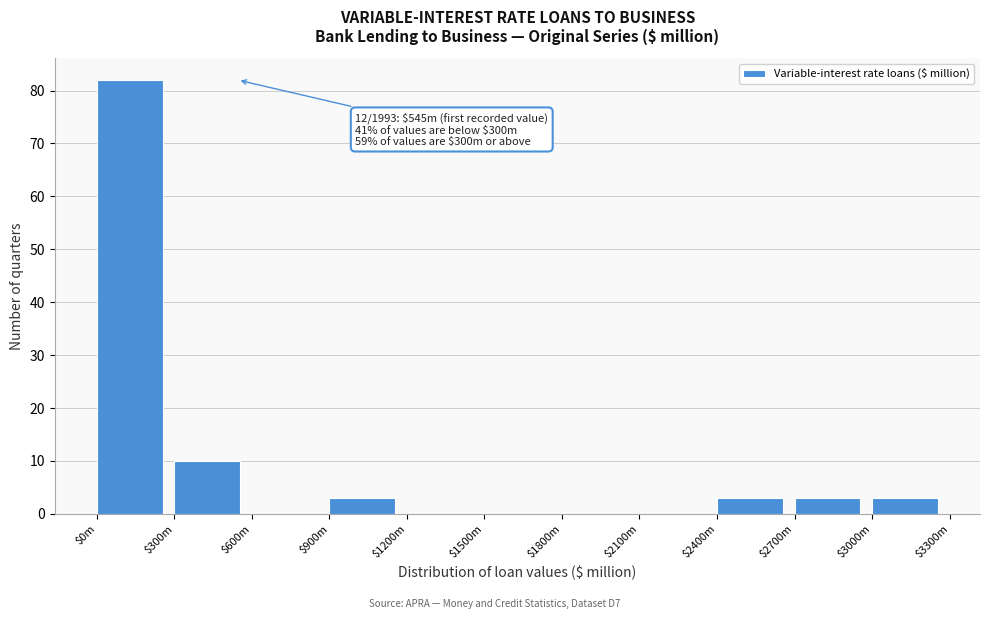

At which label is the value closest to 41?

$300m